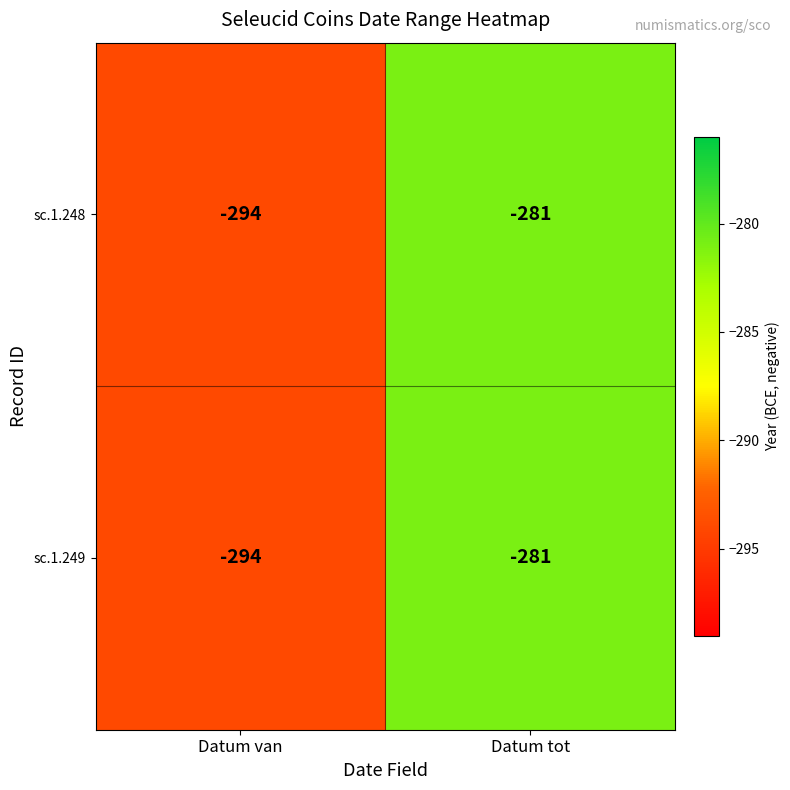

At which category is the sum across all series the highest?

Datum tot